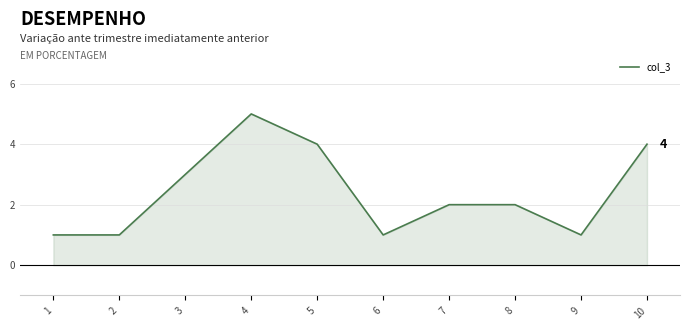

What is the difference between the maximum and minimum values?

4